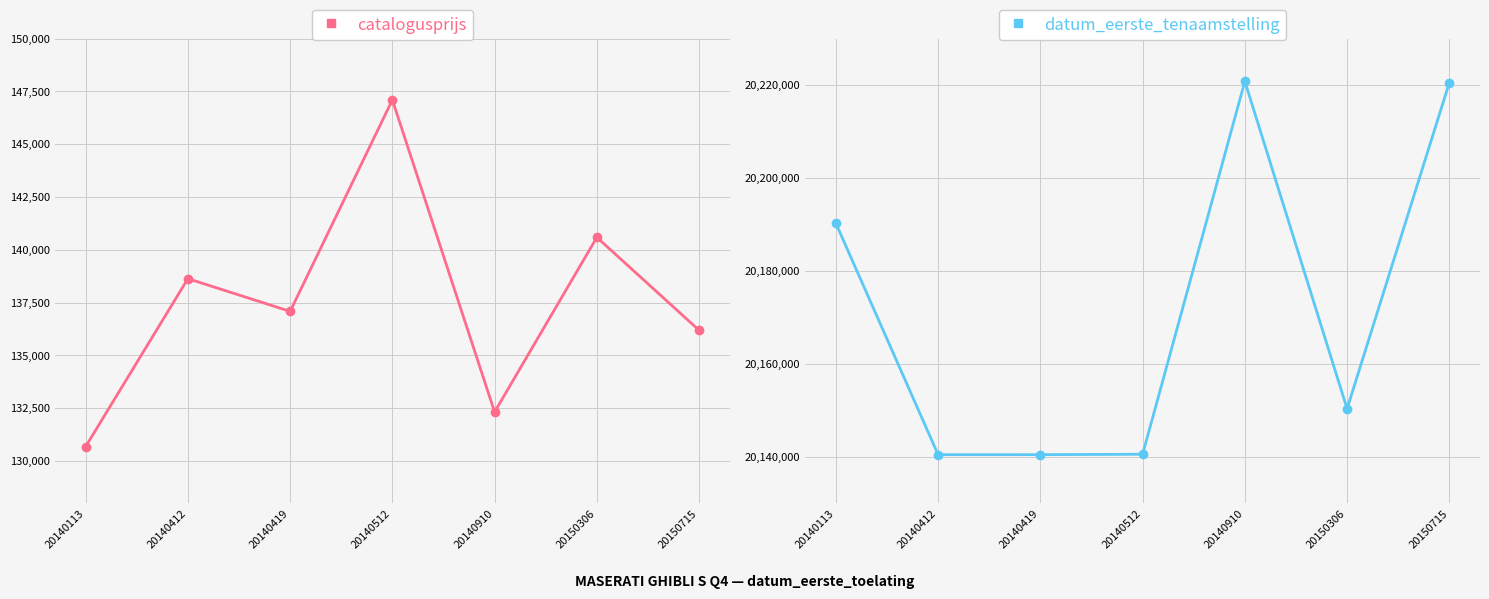

How many values in the datum_eerste_tenaamstelling series exceed 20150306?

3